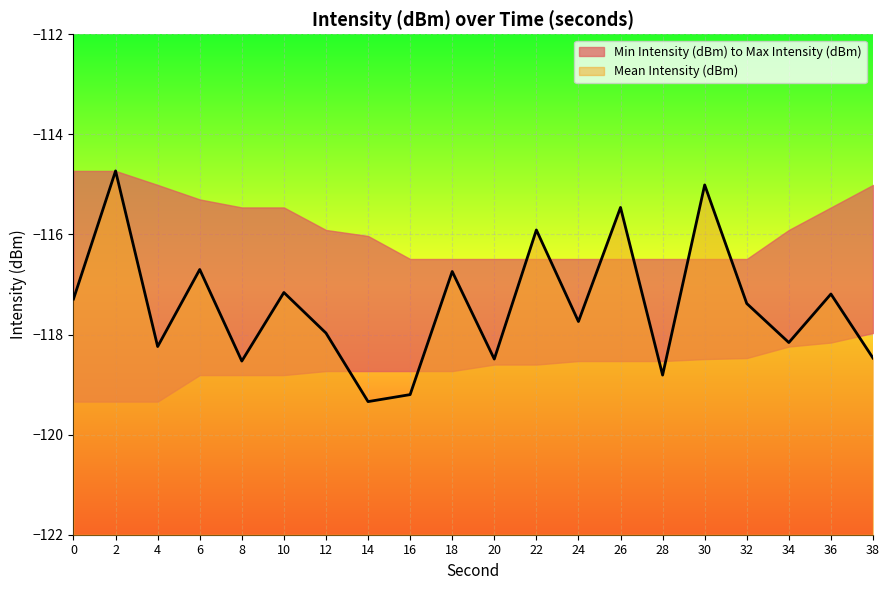

True or false: Min Intensity (dBm) has a value of -118.7 at 18.

True